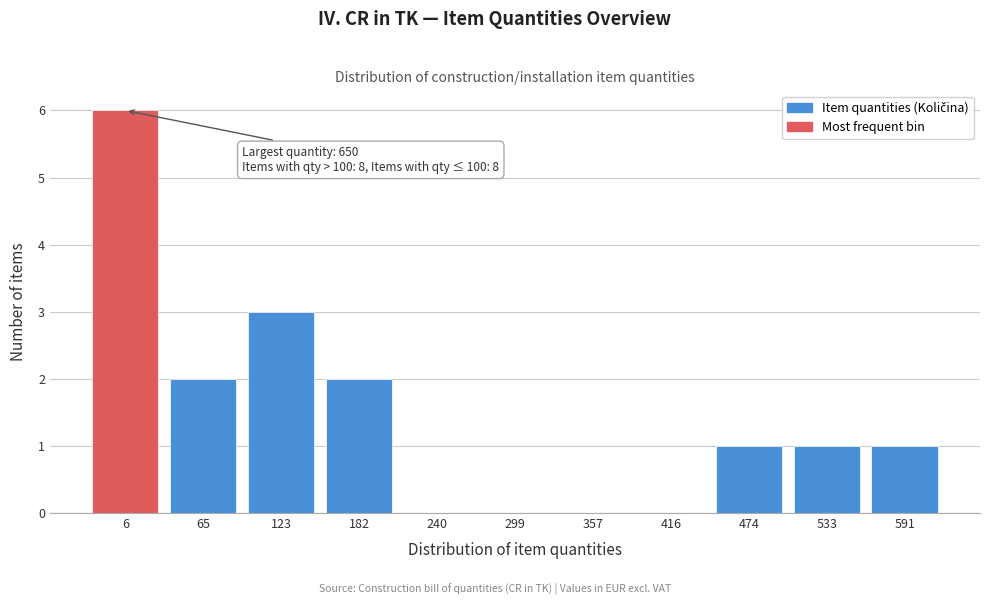

Reading left to right, extract all data points from this chart.

6=6	65=2	123=3	182=2	240=0	299=0	357=0	416=0	474=1	533=1	591=1